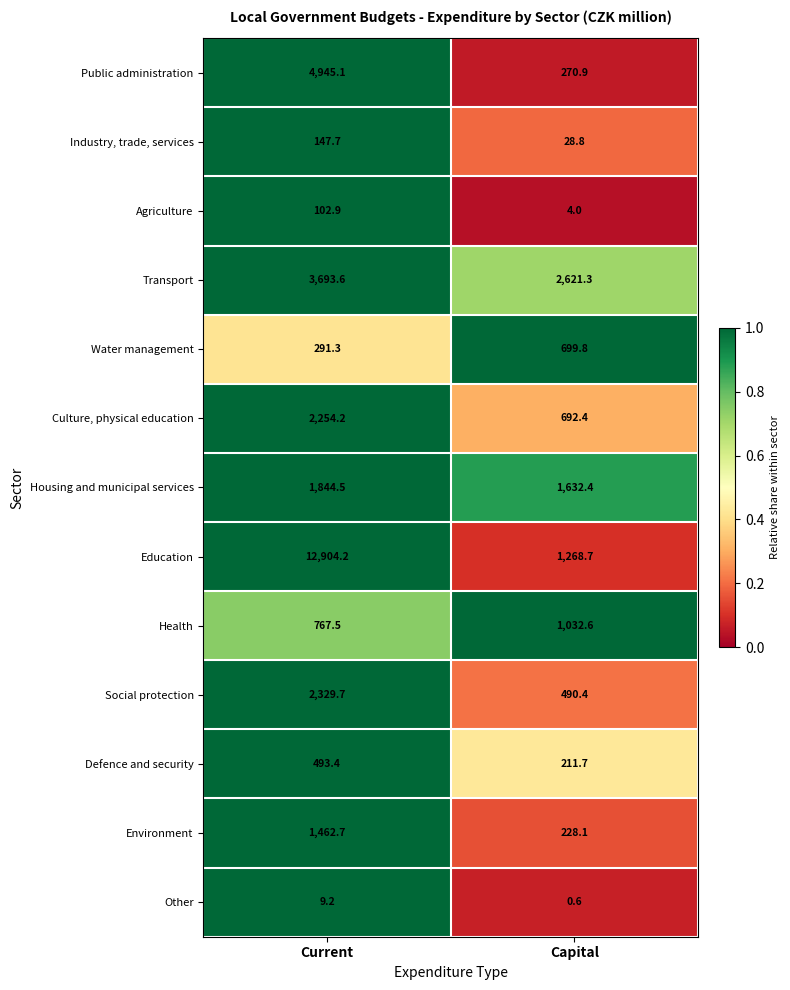

At Current, list the series in order from largest to smallest.

Education, Public administration, Transport, Social protection, Culture, physical education, Housing and municipal services, Environment, Health, Defence and security, Water management, Industry, trade, services, Agriculture, Other